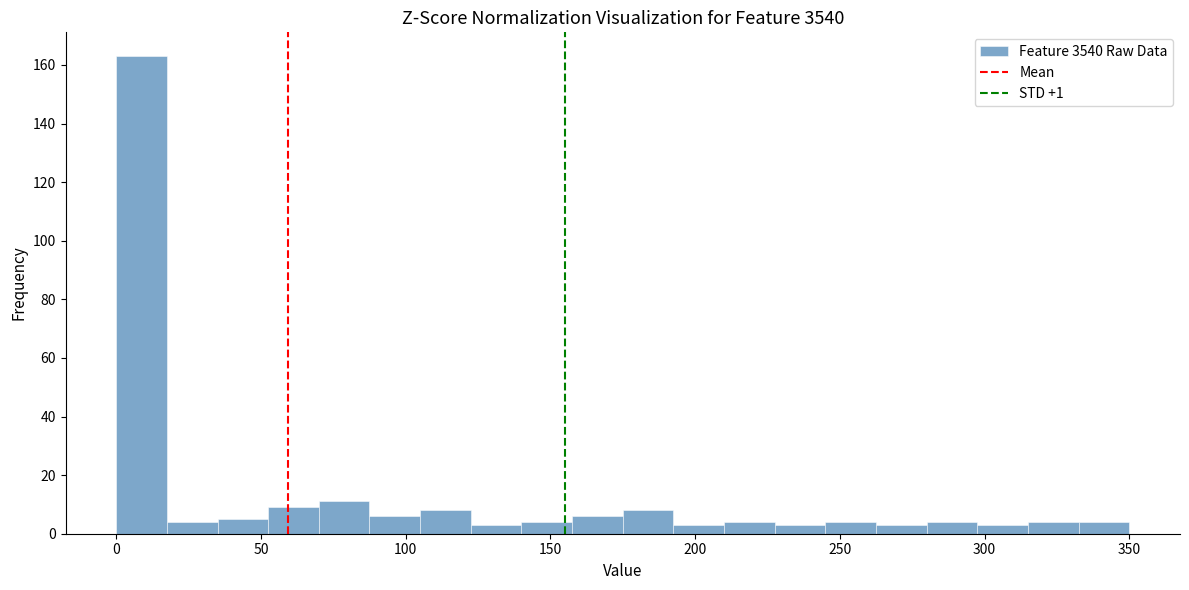

Read against the x-axis, roughly where is the centre of the tallest bar?

10